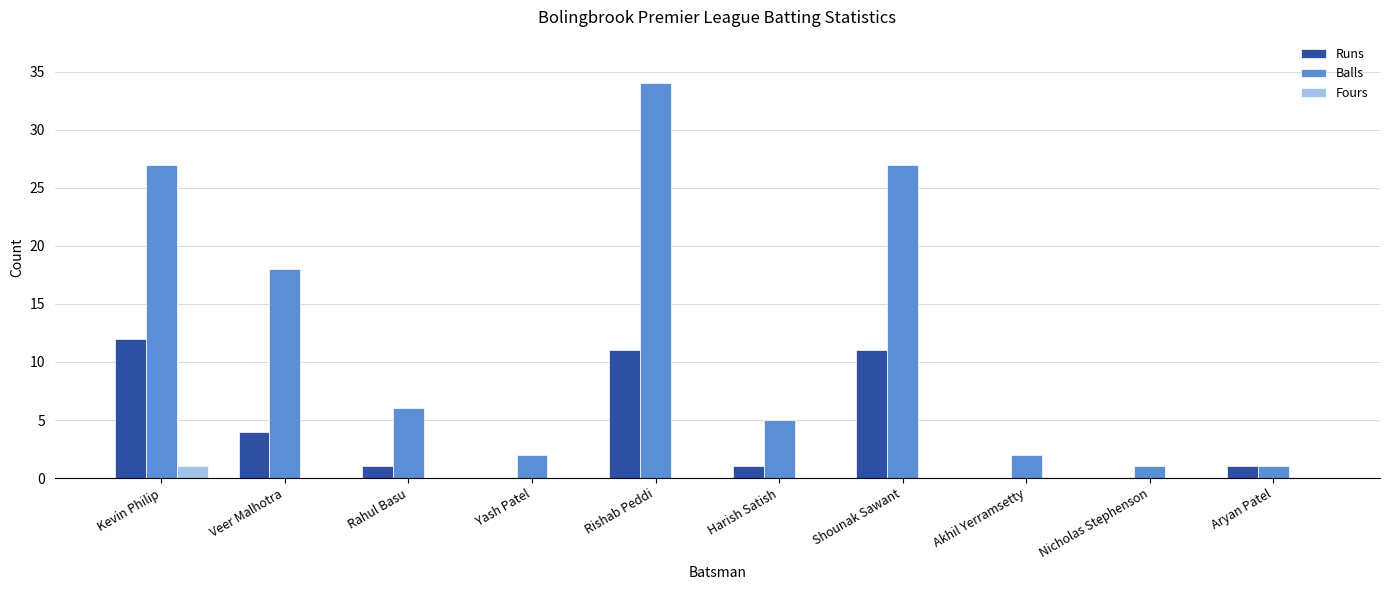

Which series has the widest spread of values?

Balls